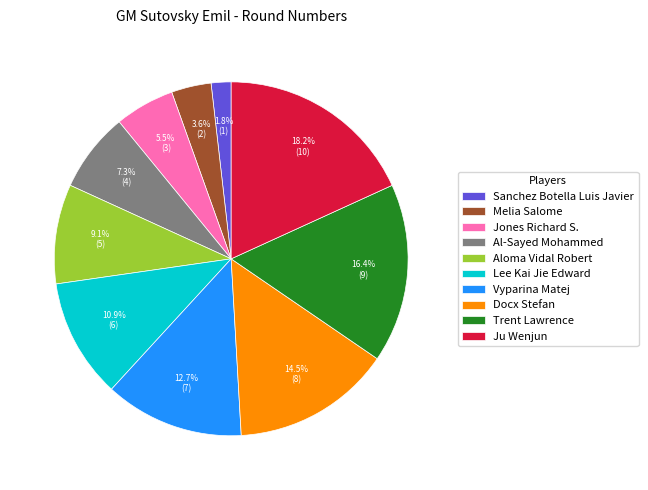

Rank the categories by value from lowest to highest.

Sanchez Botella Luis Javier, Melia Salome, Jones Richard S., Al-Sayed Mohammed, Aloma Vidal Robert, Lee Kai Jie Edward, Vyparina Matej, Docx Stefan, Trent Lawrence, Ju Wenjun